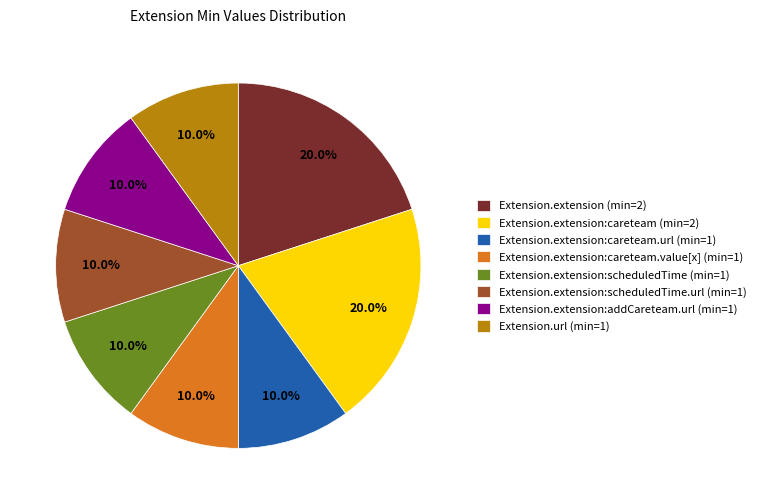

Does any single category account for the majority?

No